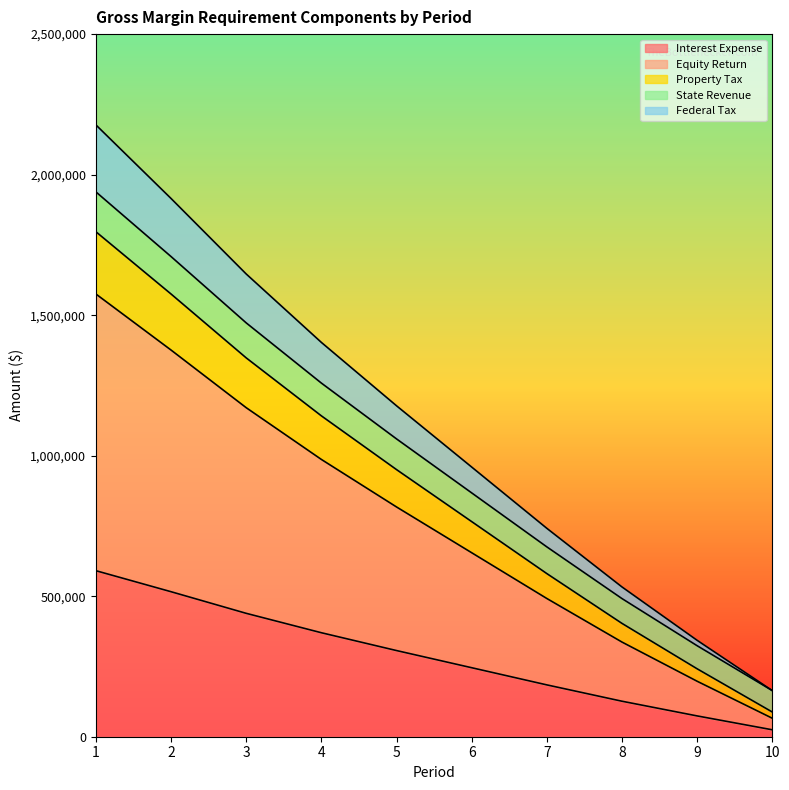

True or false: Equity Return and State Revenue intersect in this chart.

False